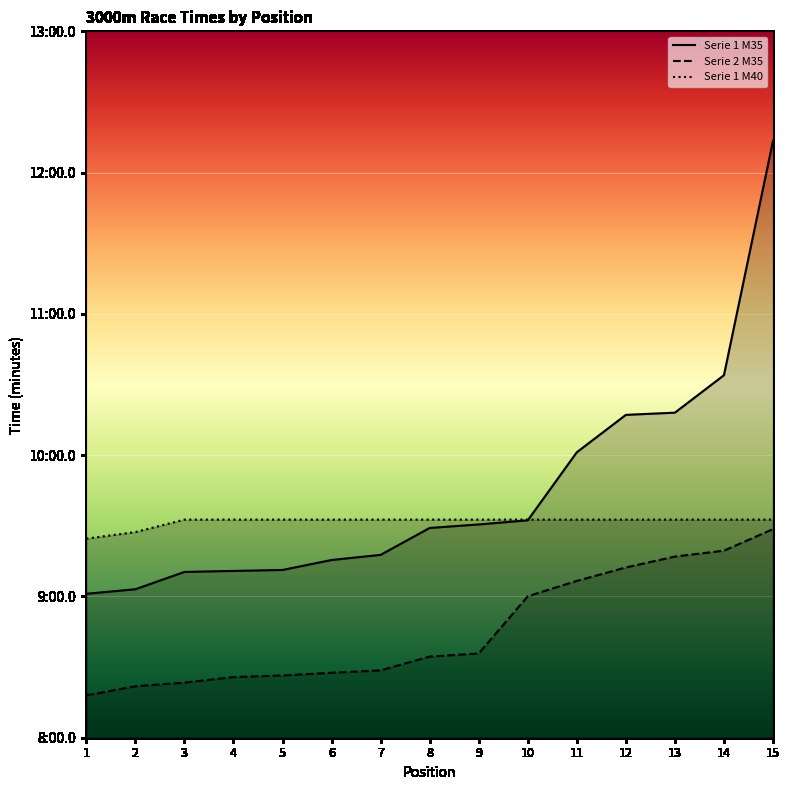

Is the value of Serie 1 M40 at 7 greater than the value of Serie 2 M35 at 7?

Yes